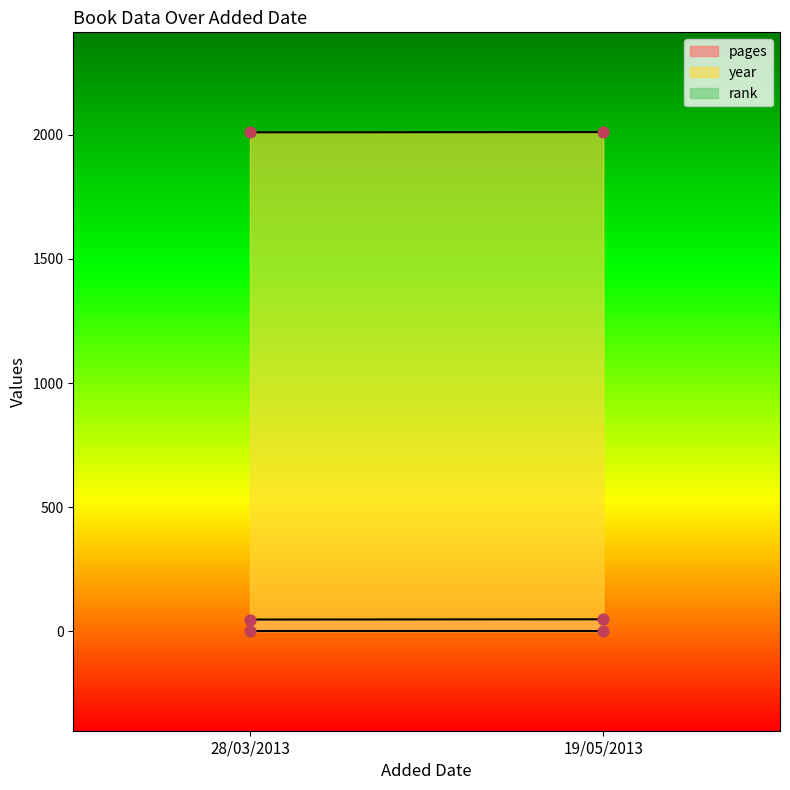

Which series reaches the minimum Y coordinate?

rank